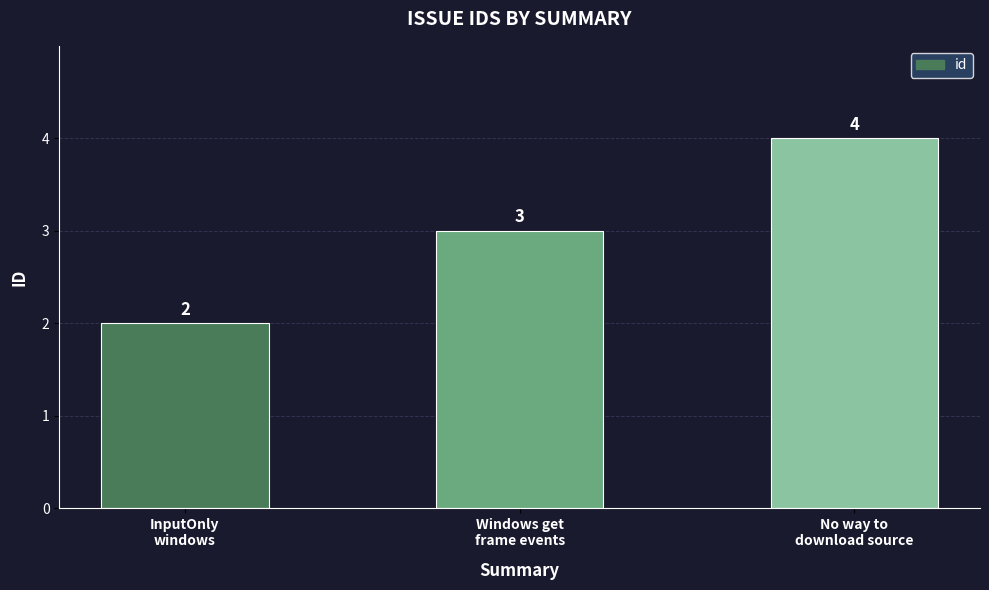

Which category has the lowest value across all series?

InputOnly
windows